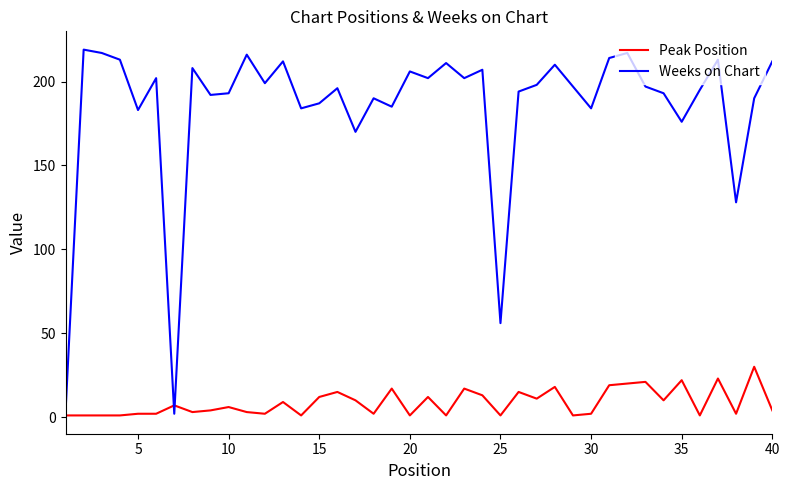

What is the greatest value displayed?

219